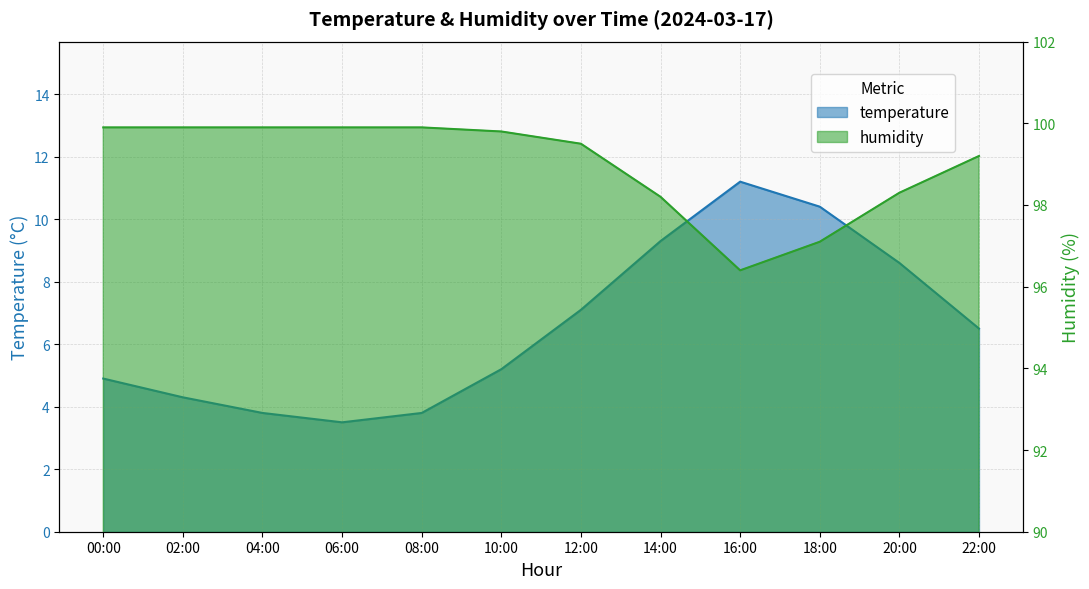

Is it true that temperature equals 6.2 at 08:00?

False